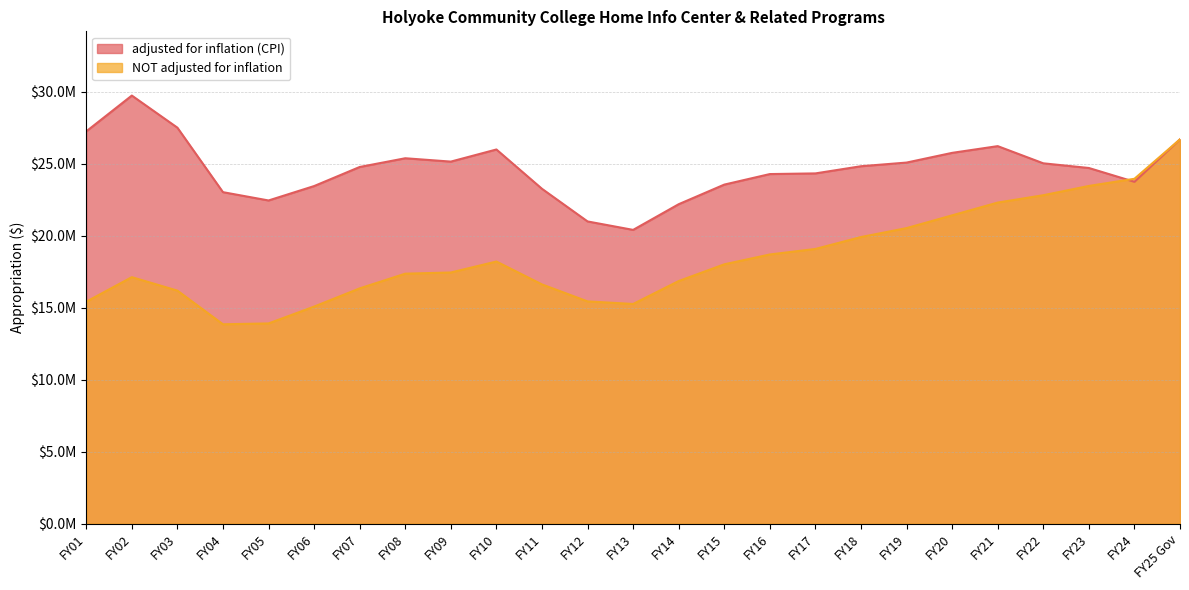

What is the value of the NOT adjusted for inflation point at the 19th from the left?

20536585